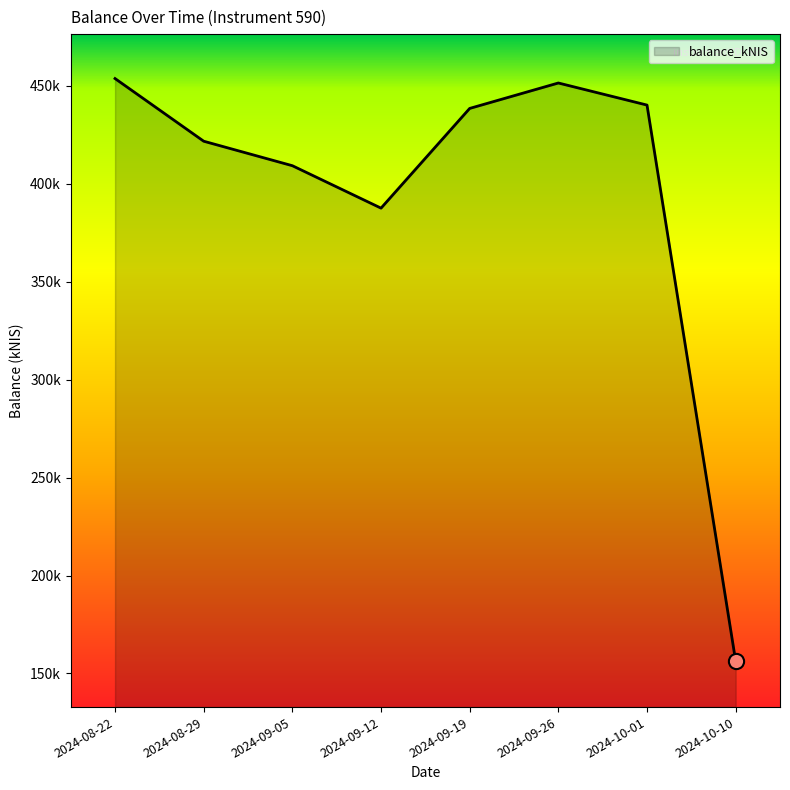

Is this an area chart (filled region under the line)?

Yes